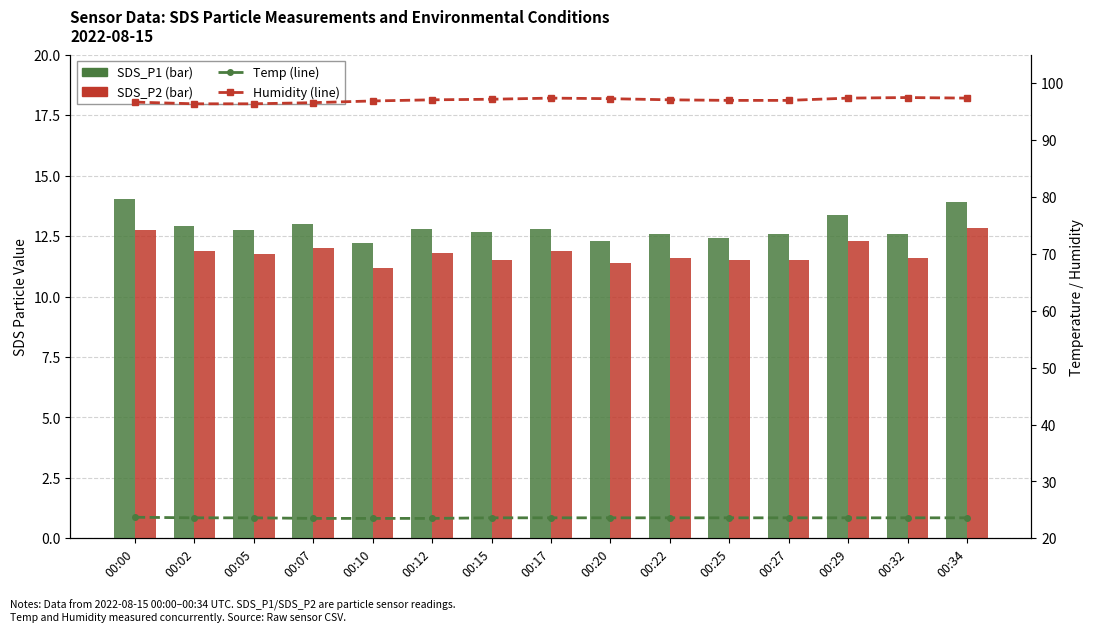

Reading left to right, transcribe all the data shown in this chart.

SDS_P1: 14.0	12.9	12.8	13.0	12.2	12.8	12.7	12.8	12.3	12.6	12.4	12.6	13.4	12.6	13.9
SDS_P2: 12.8	11.9	11.8	12.0	11.2	11.8	11.5	11.9	11.4	11.6	11.5	11.5	12.3	11.6	12.8
Temp: 23.7	23.6	23.6	23.5	23.5	23.5	23.6	23.6	23.6	23.6	23.6	23.6	23.6	23.6	23.6
Humidity: 96.7	96.4	96.4	96.6	96.9	97.1	97.2	97.4	97.3	97.1	97.0	97.0	97.4	97.5	97.4